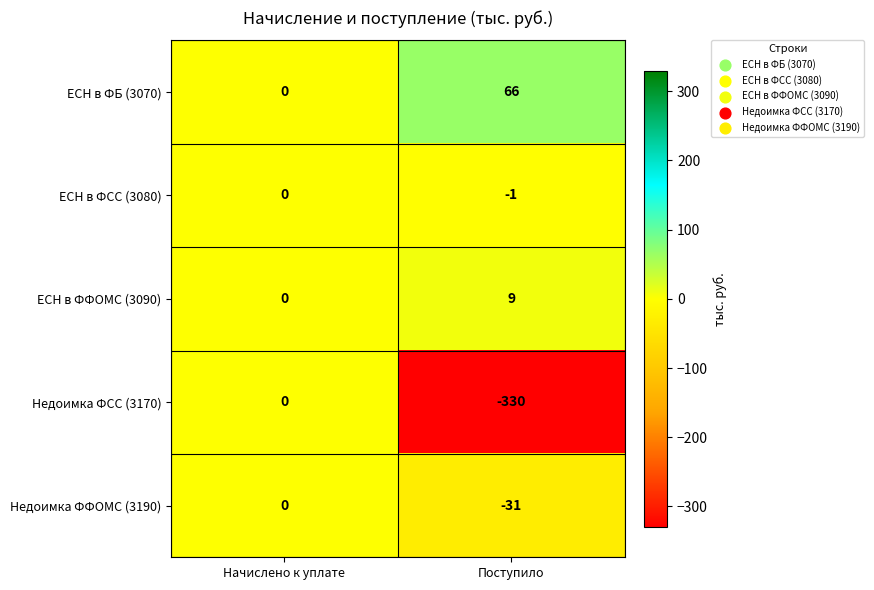

At which label is Недоимка ФФОМС (3190) closest to -15?

Начислено к уплате